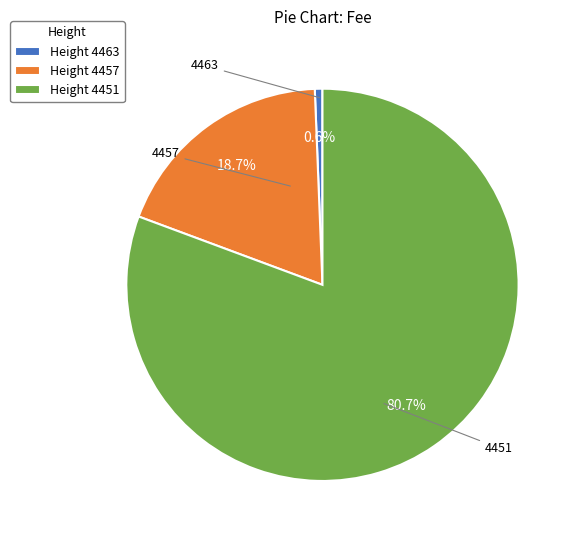

To the nearest percent, what is the average slice percentage?

33%